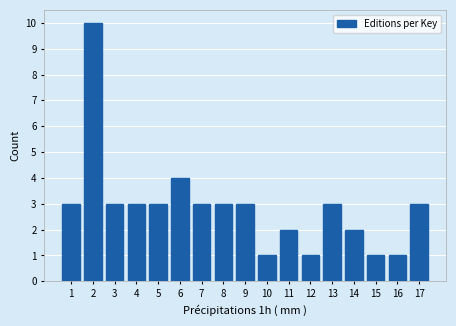

Reading right to left, extract all data points from this chart.

3	1	1	2	3	1	2	1	3	3	3	4	3	3	3	10	3